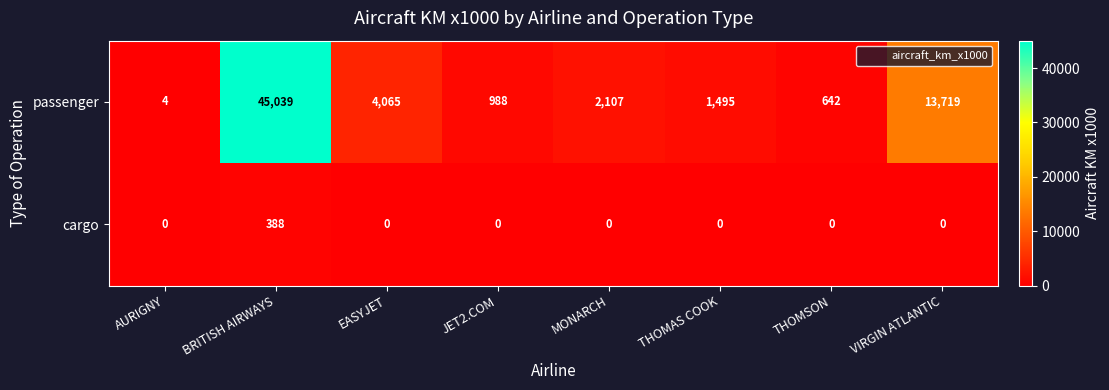

Reading left to right, extract all data points from this chart.

passenger: 4	45039	4065	988	2107	1495	642	13719
cargo: 0	388	0	0	0	0	0	0